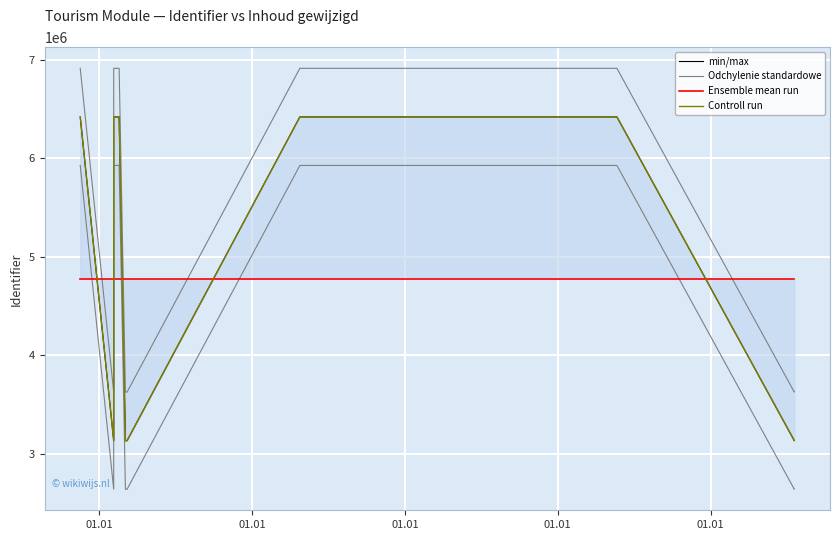

Which label corresponds to the smallest value in the chart?

01.01